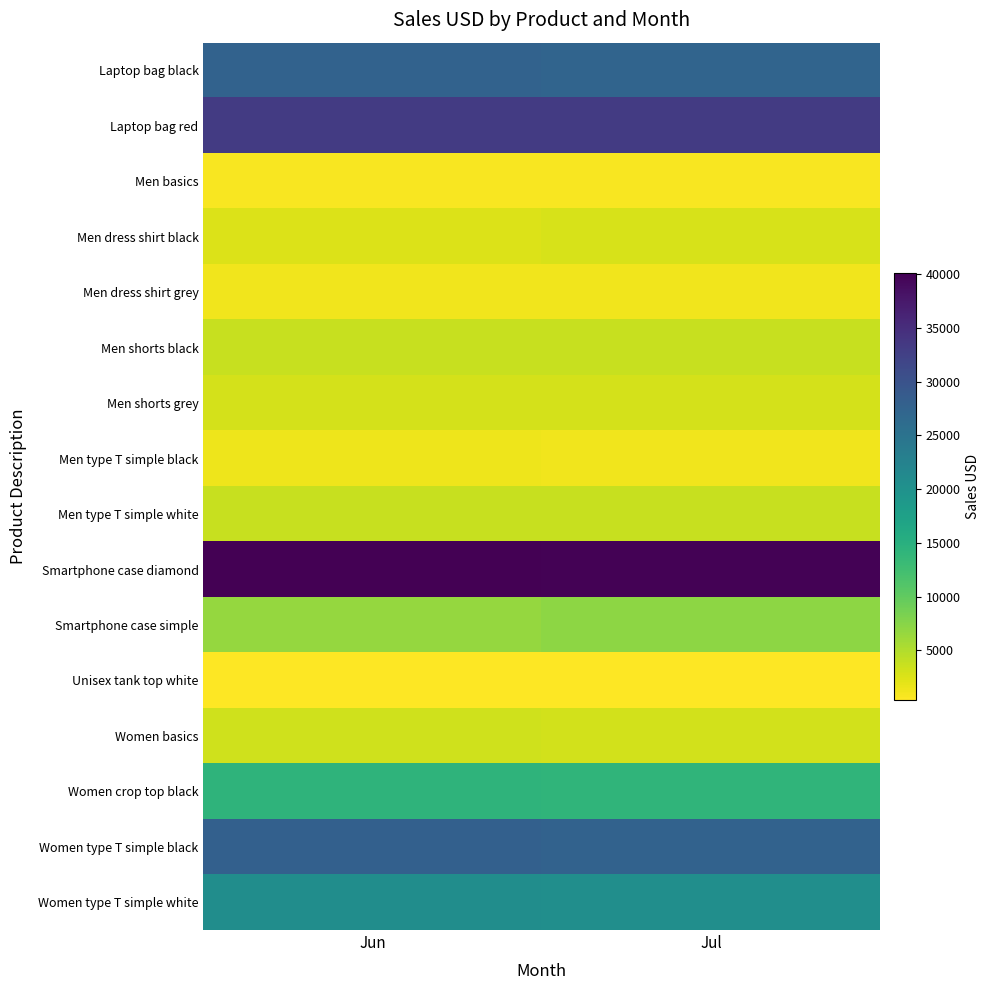

How many categories are shown in the chart?

2